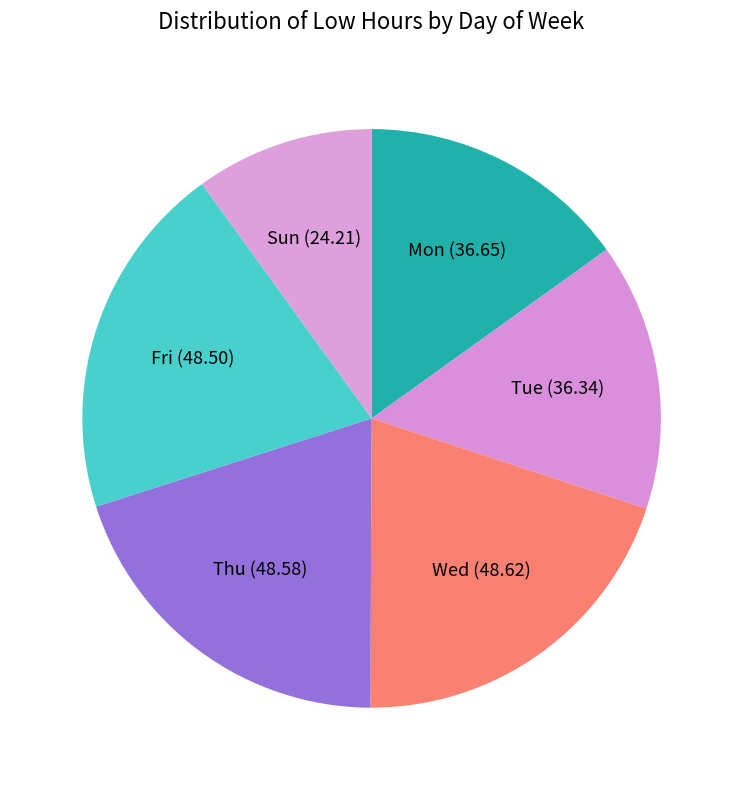

Is it true that Sun is 2% of the pie?

False